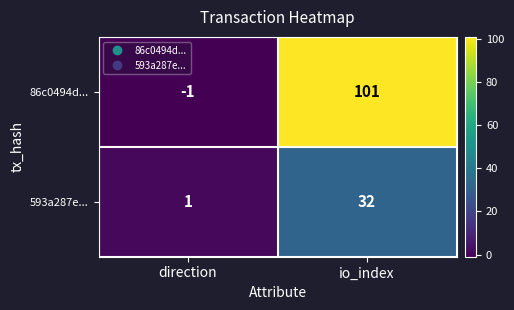

The value of 593a287e... at direction is 2. True or false?

False